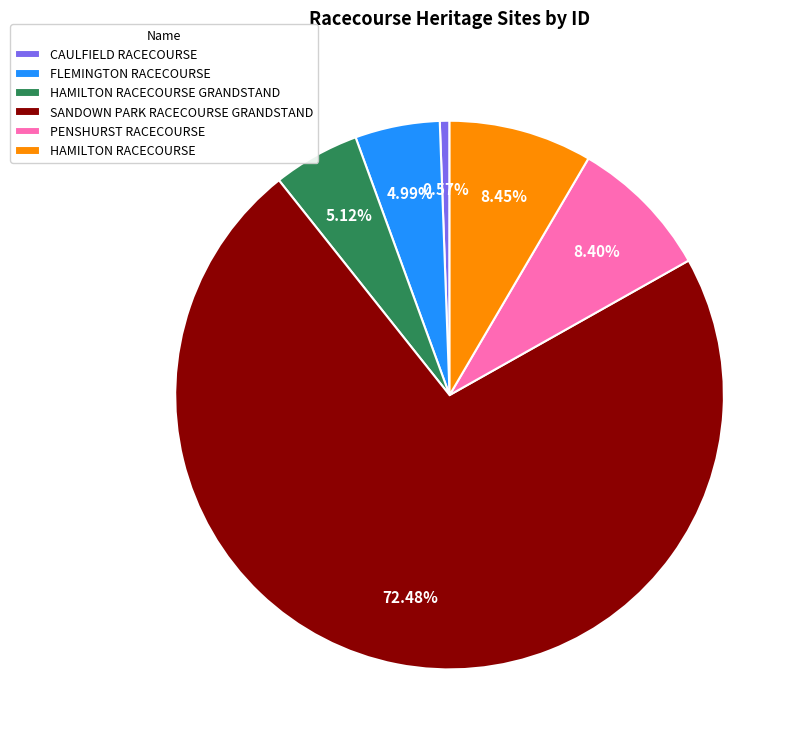

To the nearest percent, what percentage of the pie is SANDOWN PARK RACECOURSE GRANDSTAND?

72%